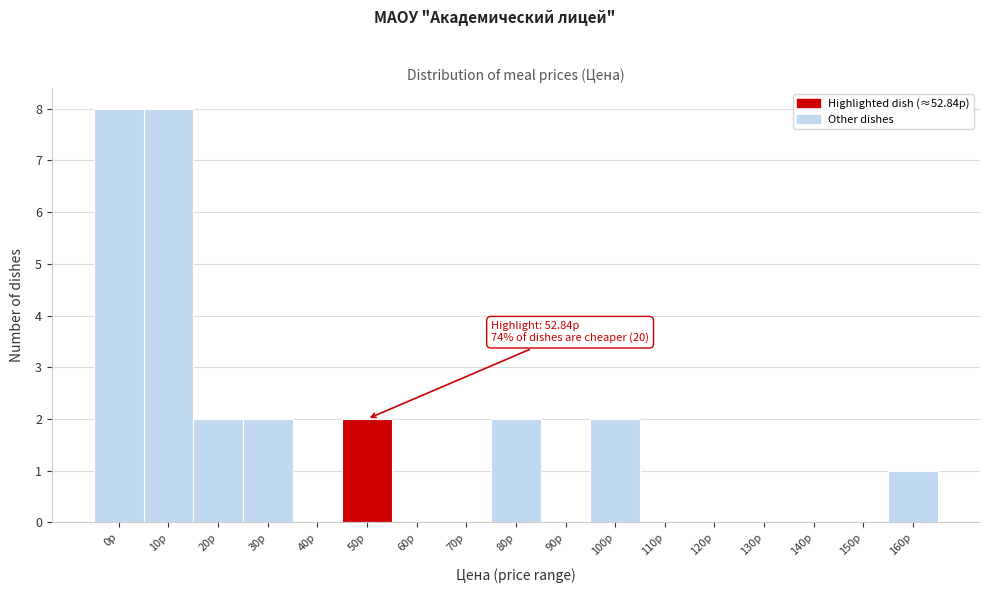

Reading right to left, what are all the values shown in this chart?

160р=1	150р=0	140р=0	130р=0	120р=0	110р=0	100р=2	90р=0	80р=2	70р=0	60р=0	50р=2	40р=0	30р=2	20р=2	10р=8	0р=8